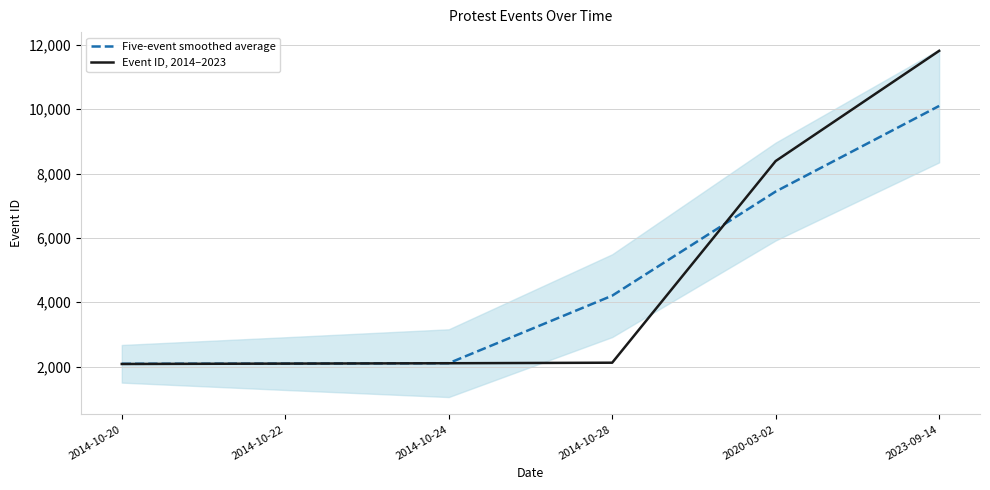

List the labels in order of Event ID, 2014–2023 value, smallest first.

2014-10-20, 2014-10-22, 2014-10-24, 2014-10-28, 2020-03-02, 2023-09-14